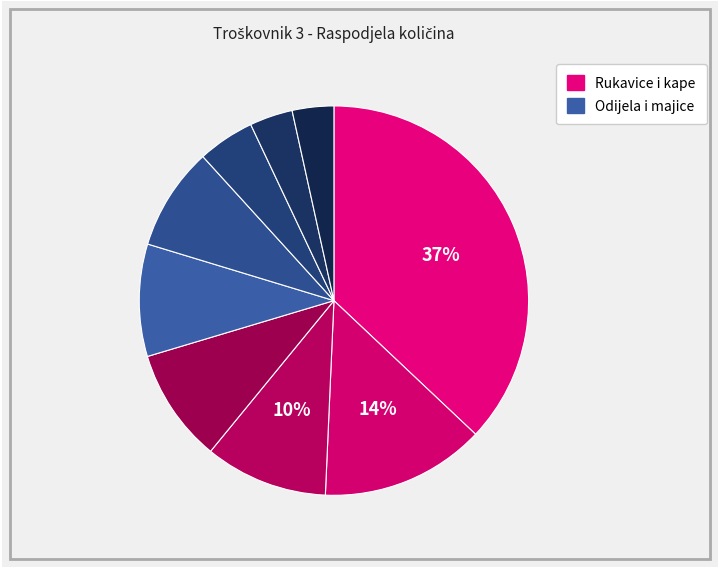

Count the number of slices in the pie.

9